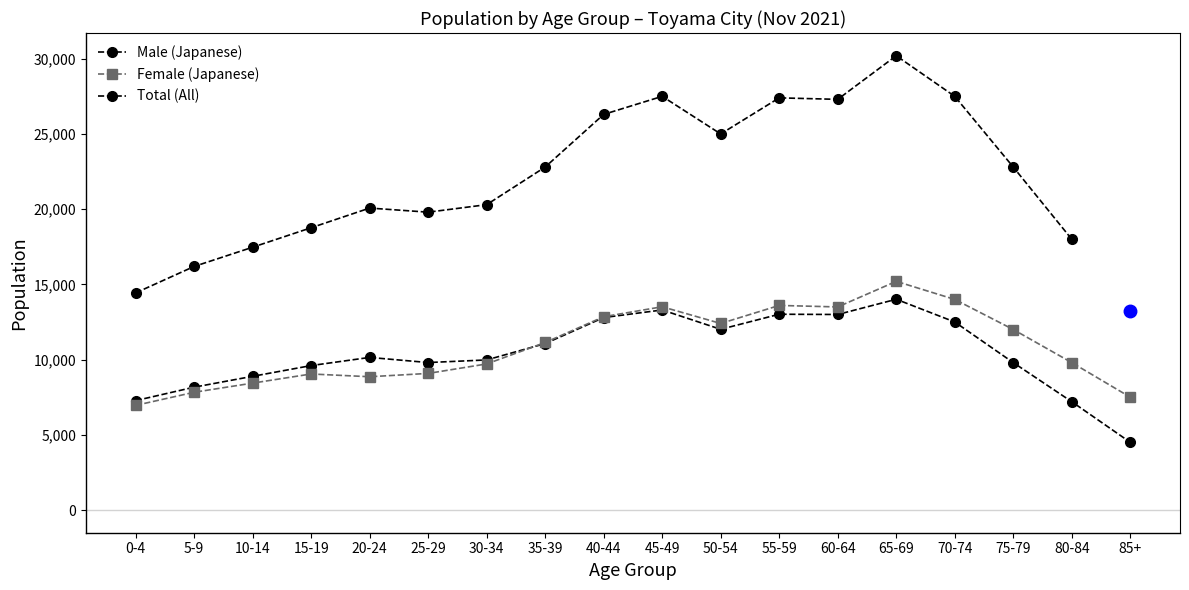

Between 45-49 and 85+, which is larger?

45-49